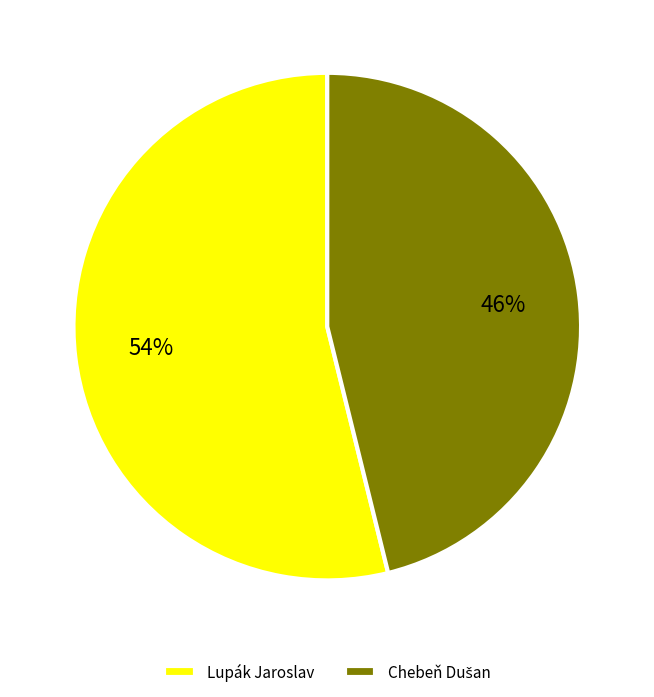

Does any single category account for the majority?

Yes